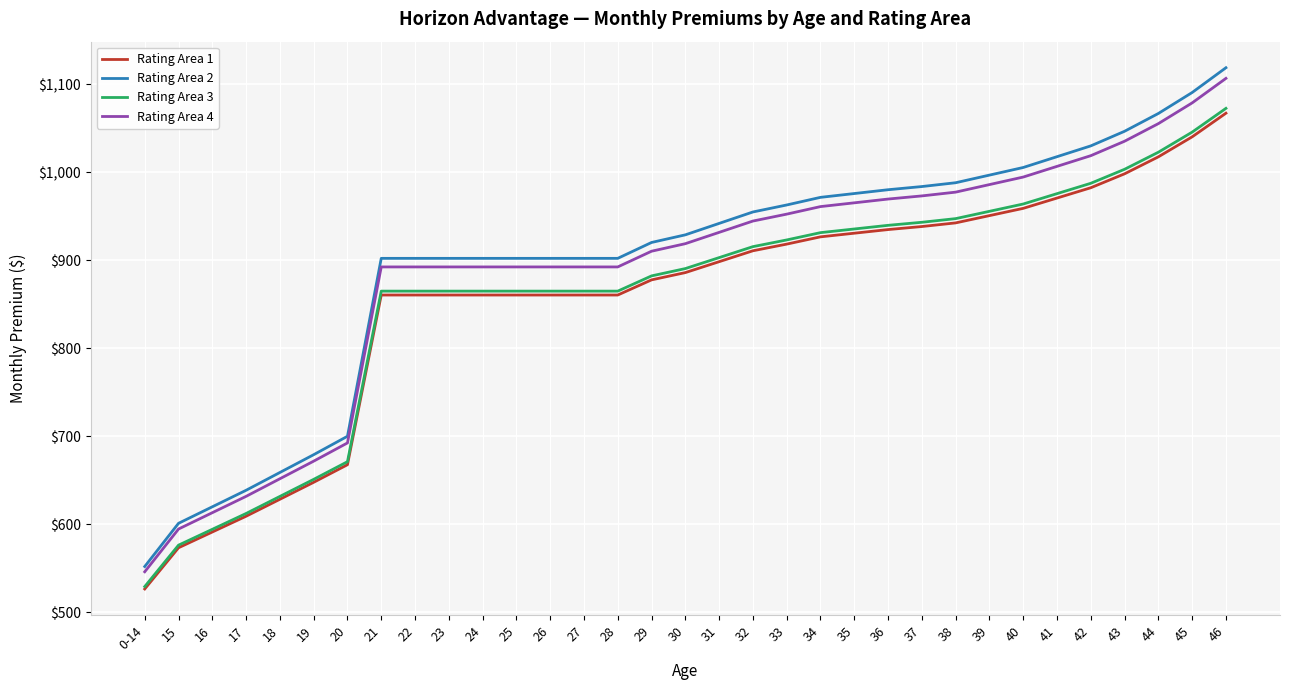

What position from the left is 27?

14